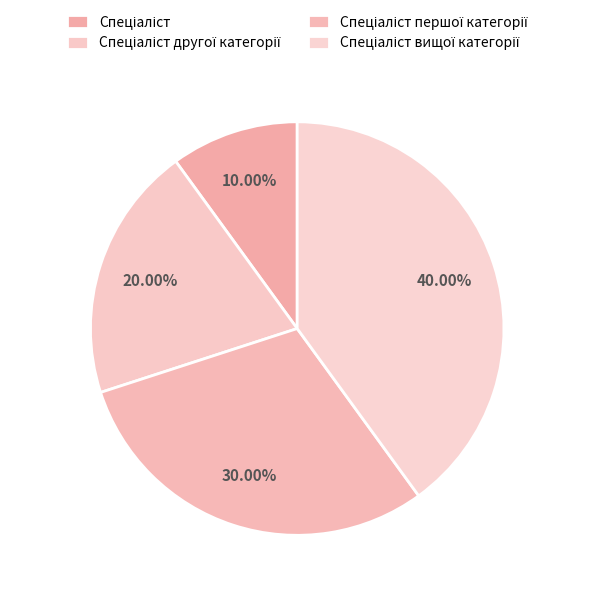

Count the number of slices in the pie.

4